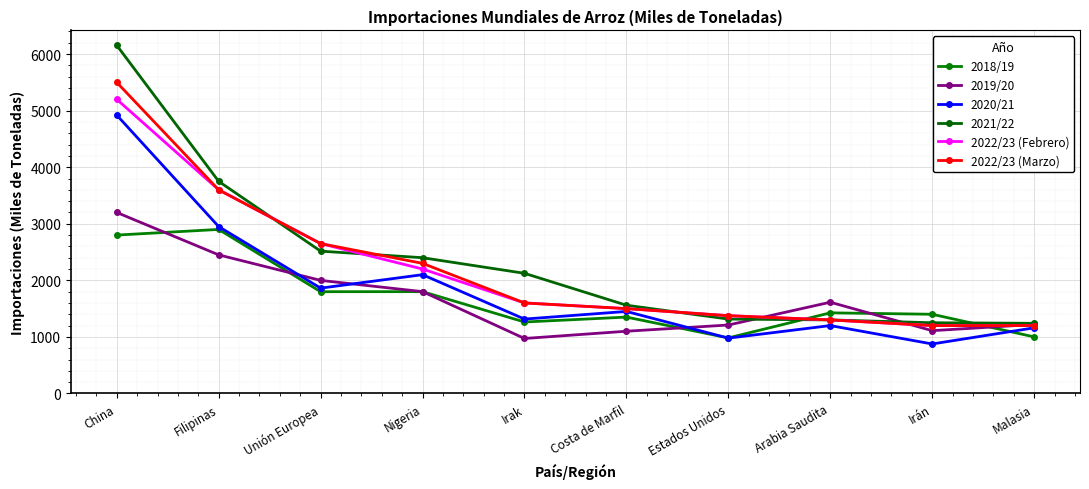

Which series has the widest spread of values?

2021/22